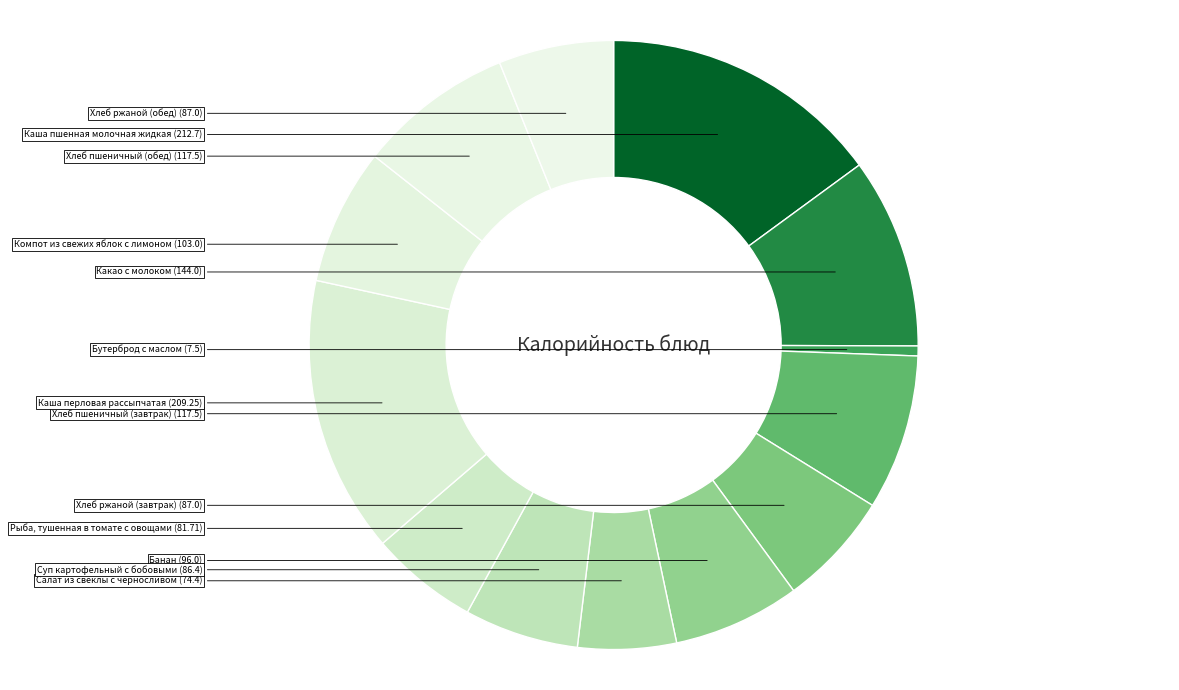

Which has a higher value, Салат из свеклы с черносливом or Рыба, тушенная в томате с овощами?

Рыба, тушенная в томате с овощами